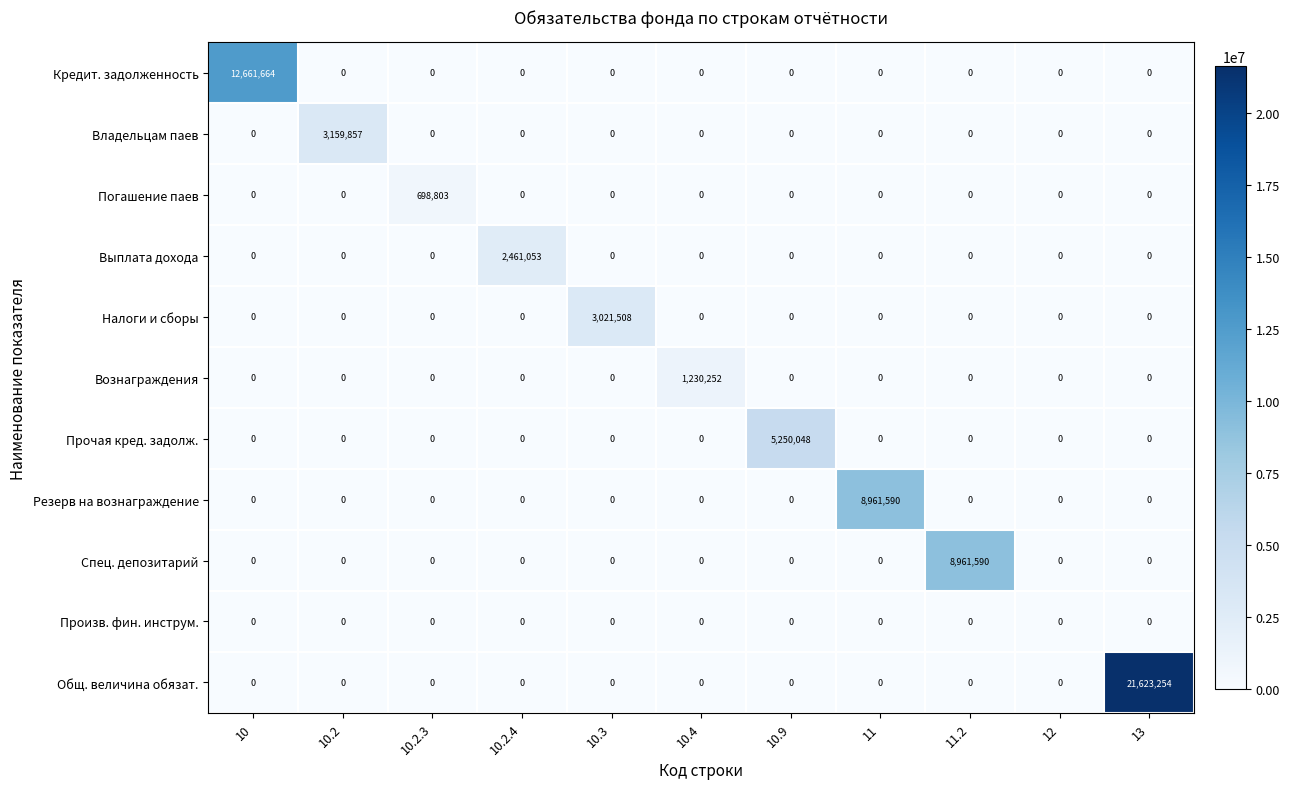

The Владельцам паев series shows 0 at 11. True or false?

True